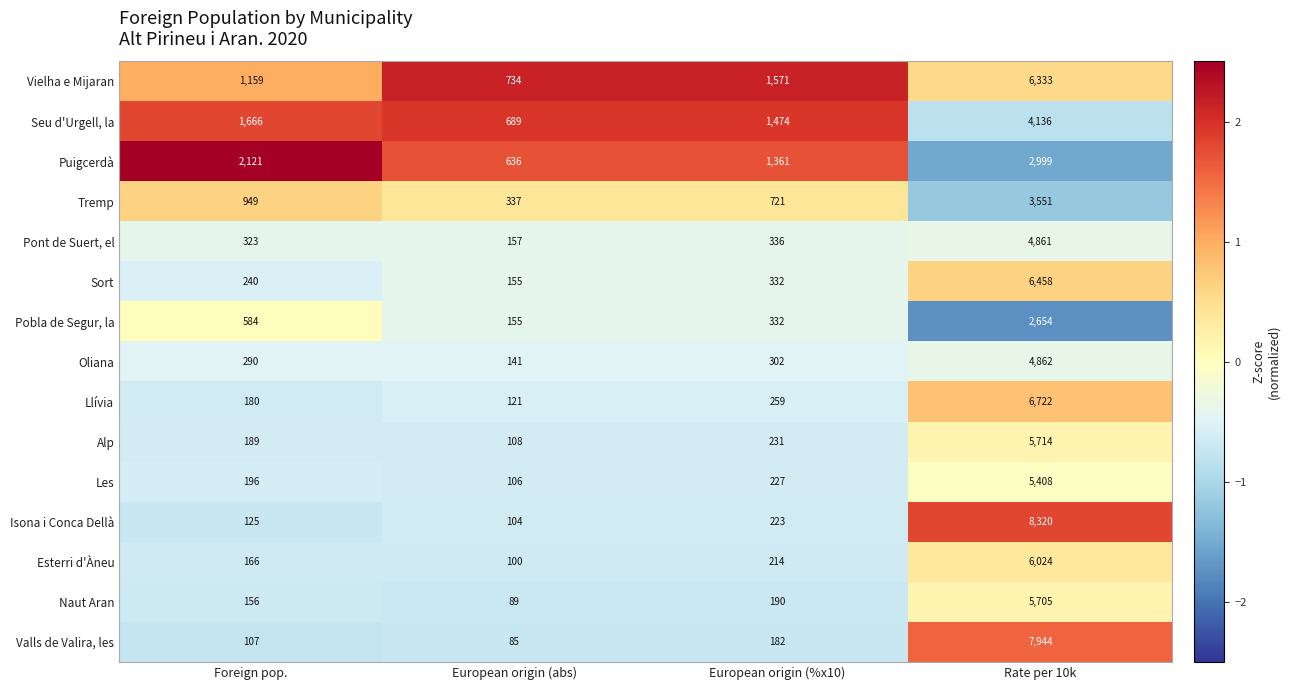

Which series has the largest range (max minus min)?

Isona i Conca Dellà